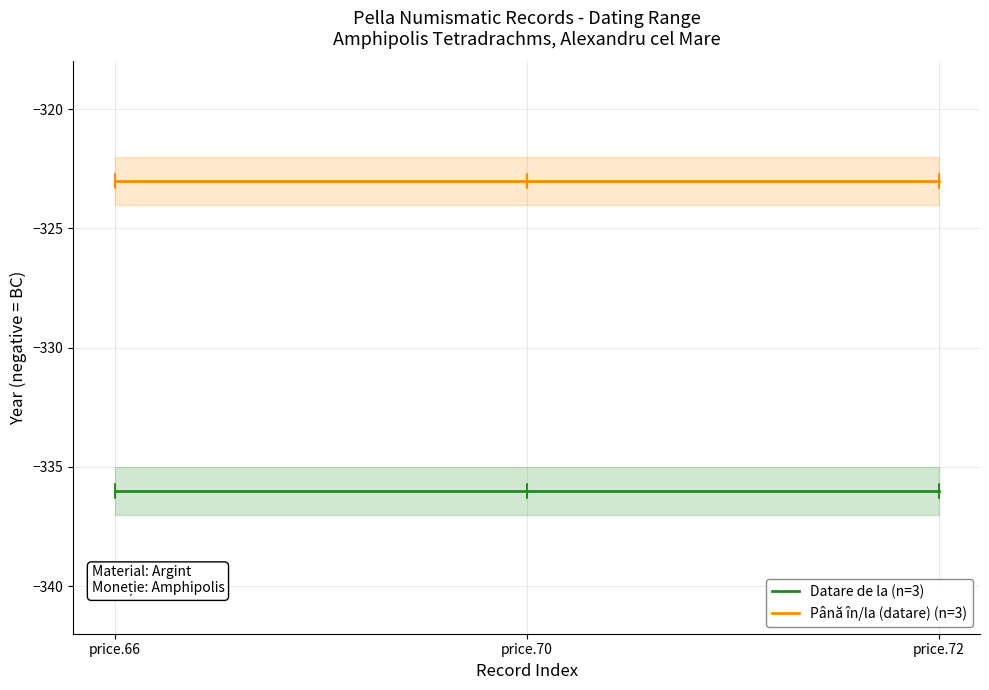

At which category does the chart reach its peak across all series?

price.66